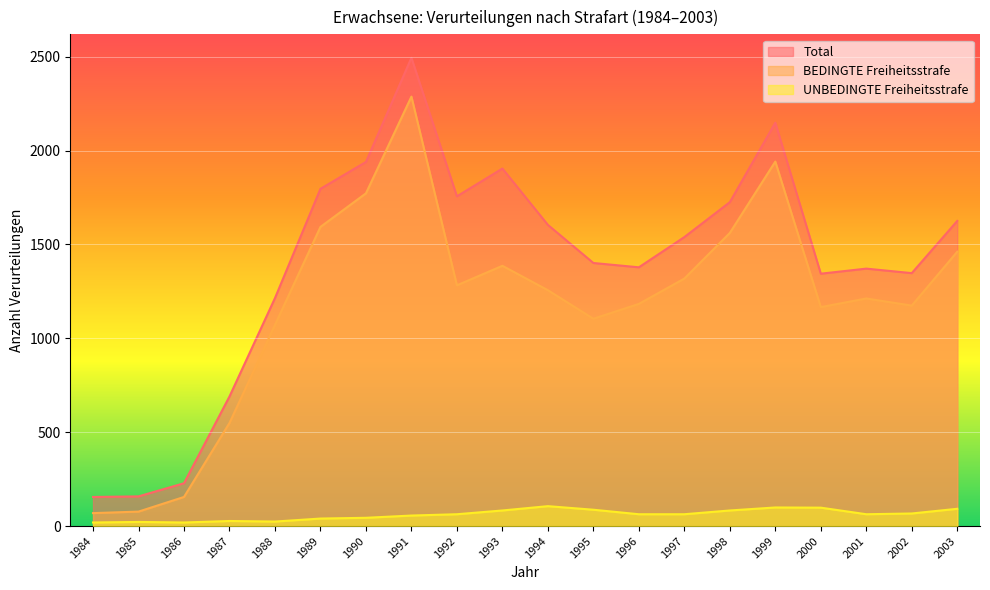

How many interior local valleys does the Total series have?

4